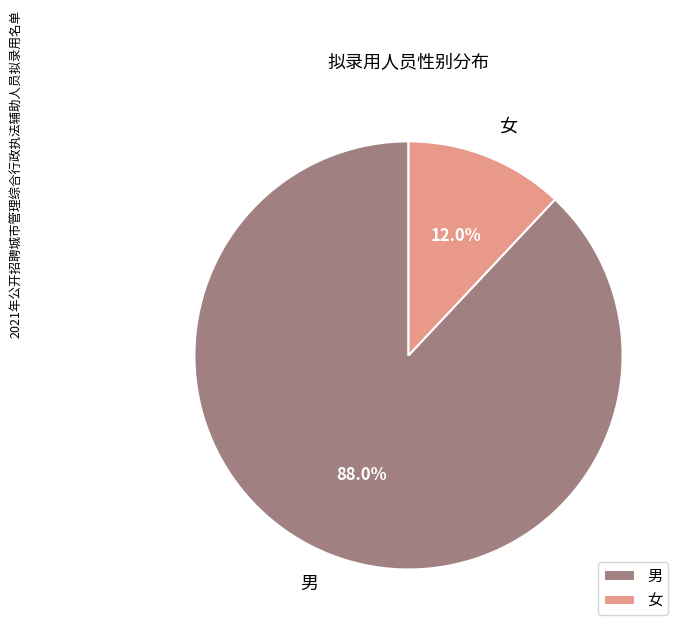

Which has a higher value, 男 or 女?

男